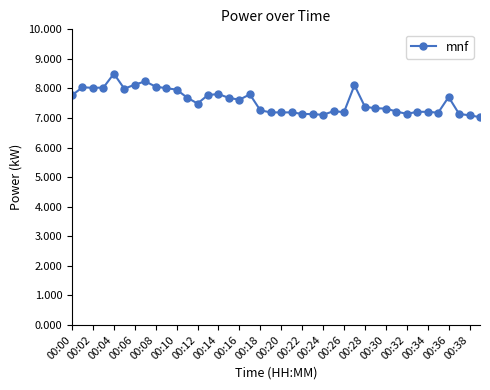

What is the value of the 27th point from the left?

7.2